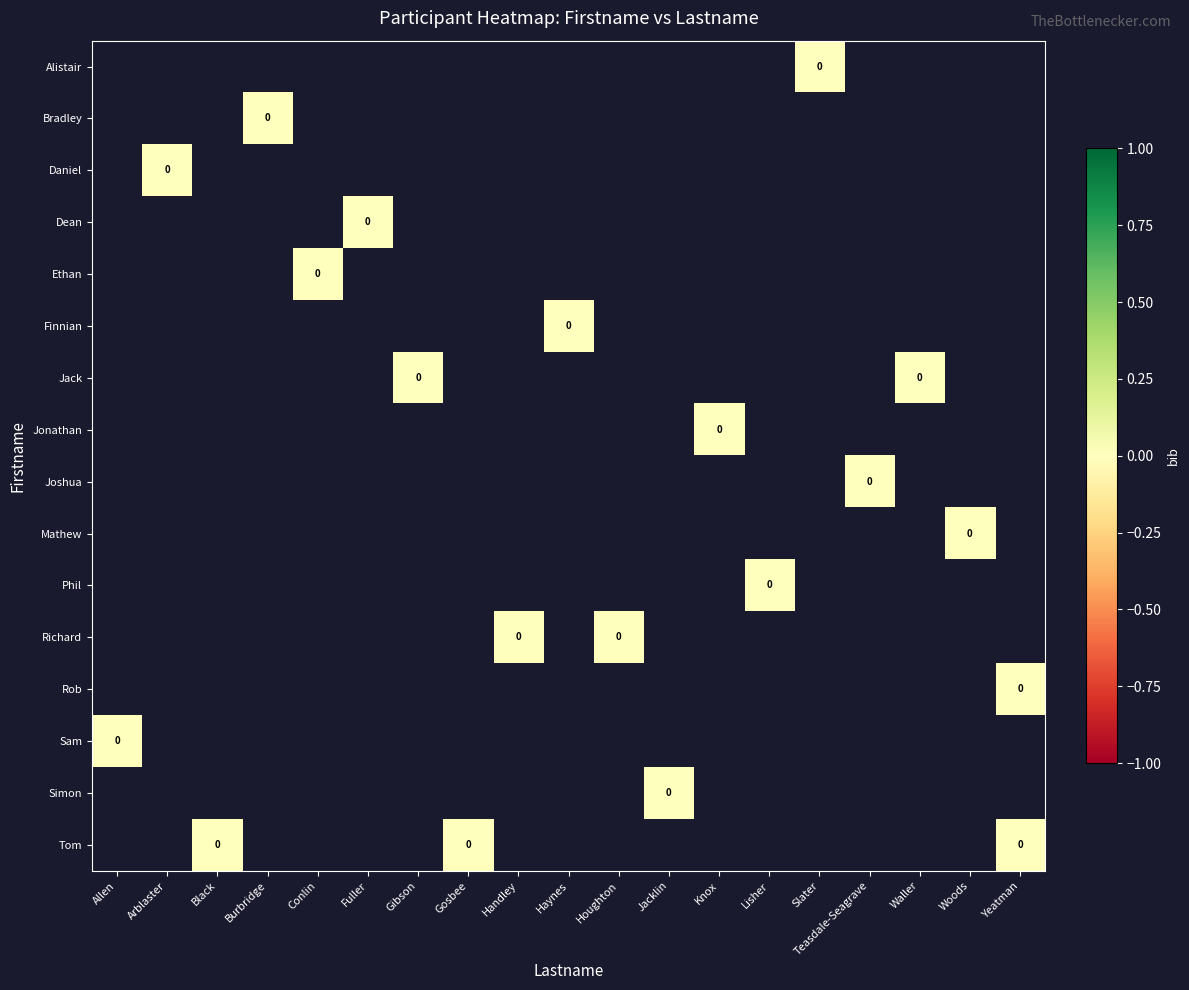

Between Teasdale-Seagrave and Handley, which is larger?

Handley